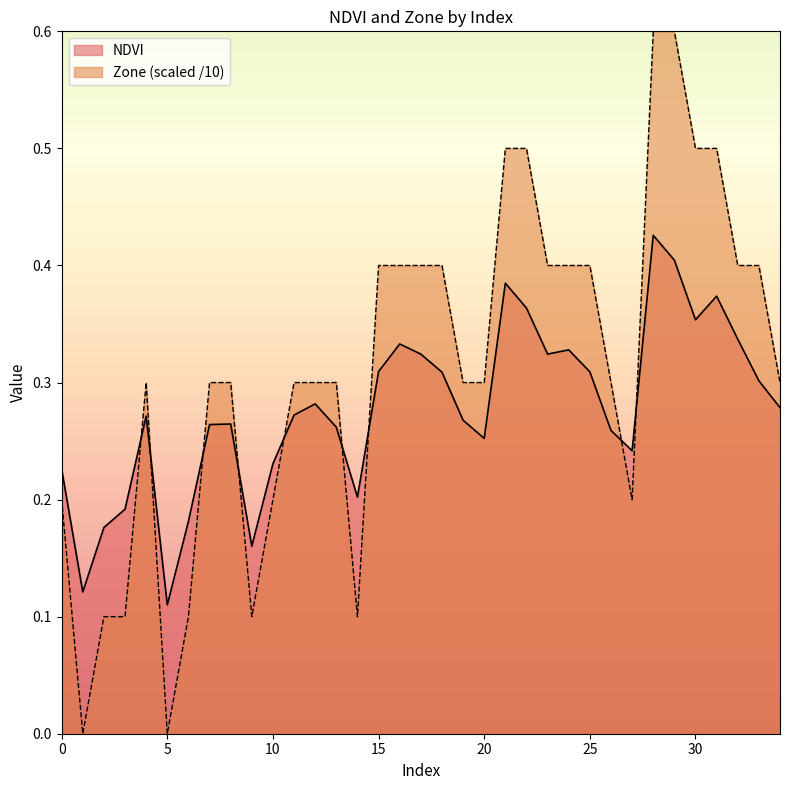

What are all the series names shown in the legend?

NDVI, Zone (scaled /10)